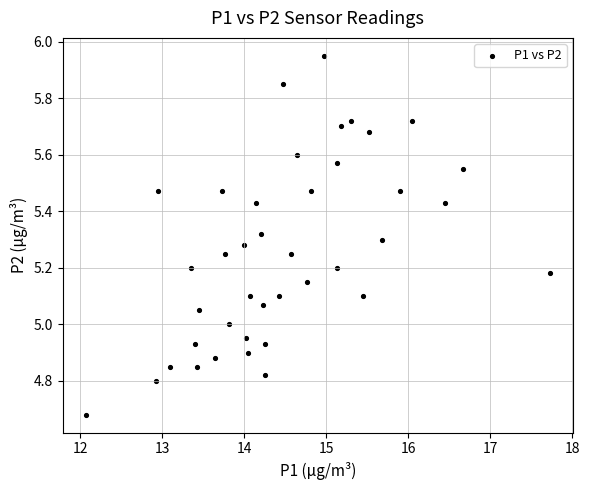

What is the range of Y values (max minus min)?

1.3